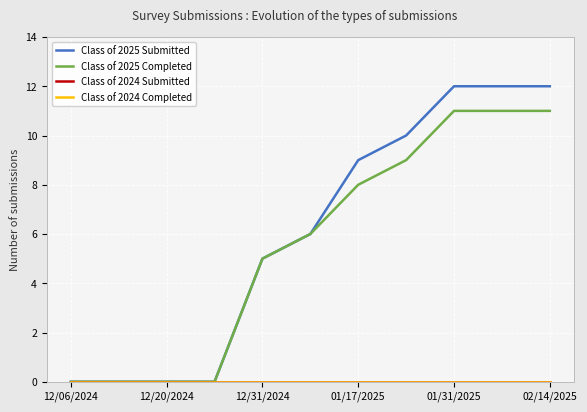

Is this an area chart (filled region under the line)?

No